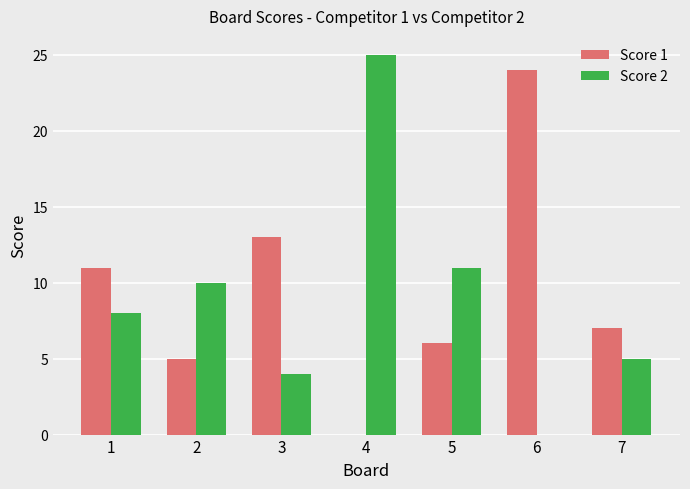

What is the difference between the Score 1 values at 3 and 6?

11